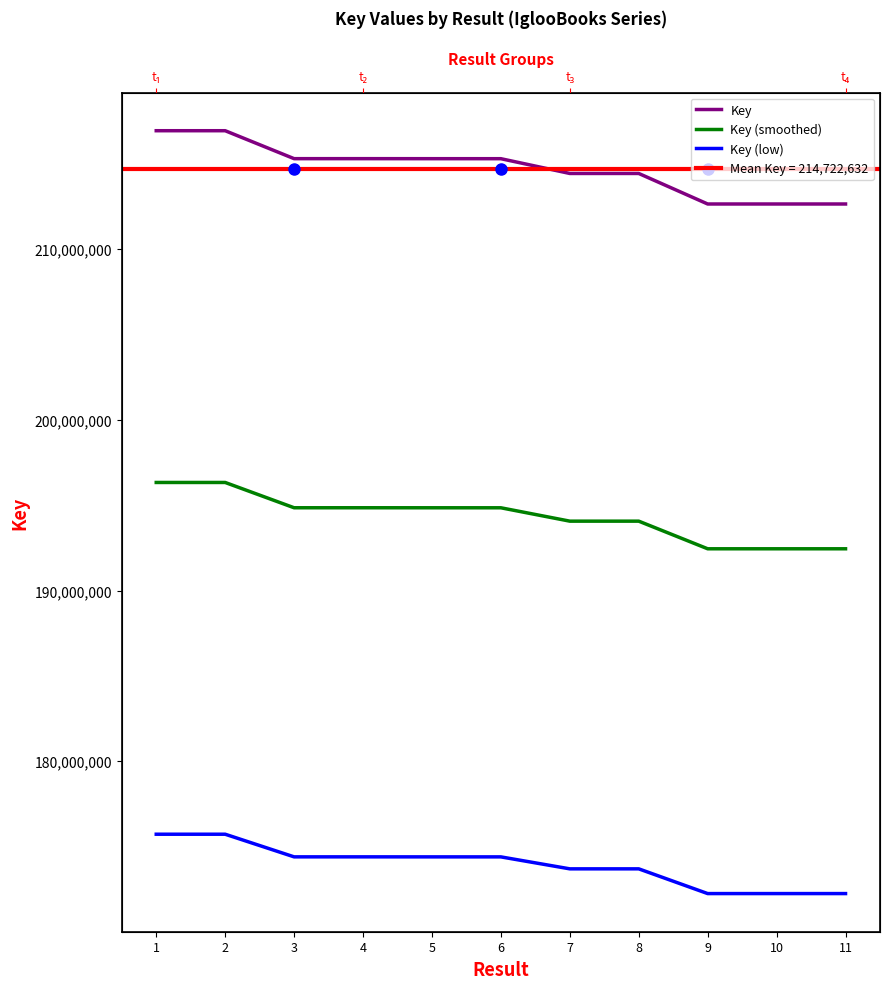

The value of Key (smoothed) at 10 is 92730088.9. True or false?

False